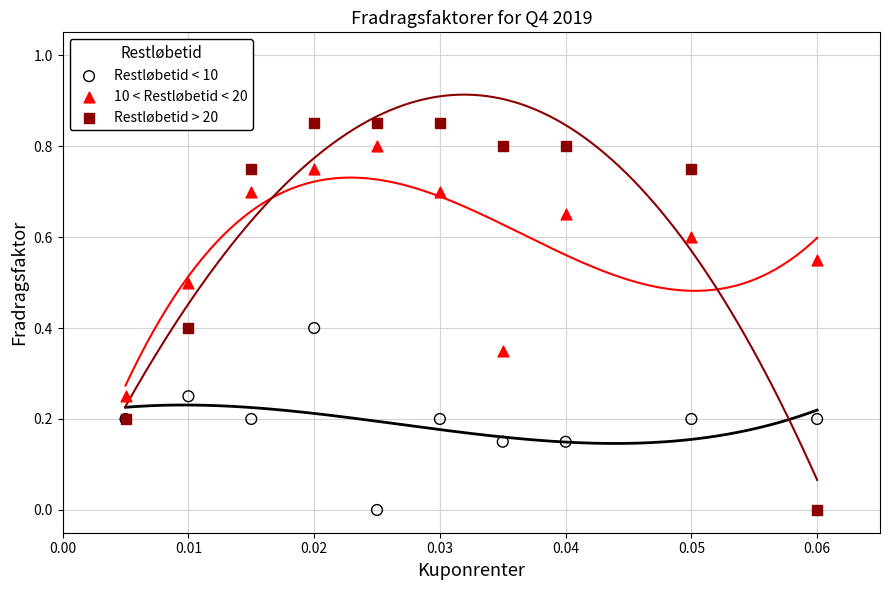

Which series contains the highest Y value?

Restløbetid > 20